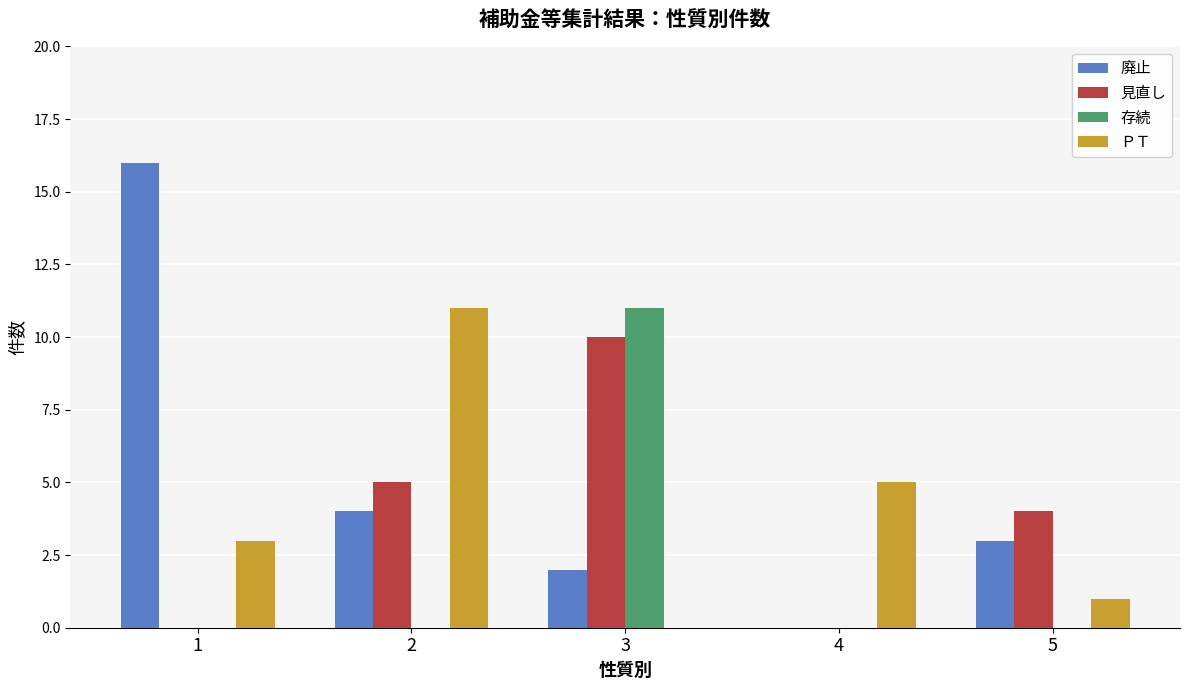

What is the average value of the 存続 series?

2